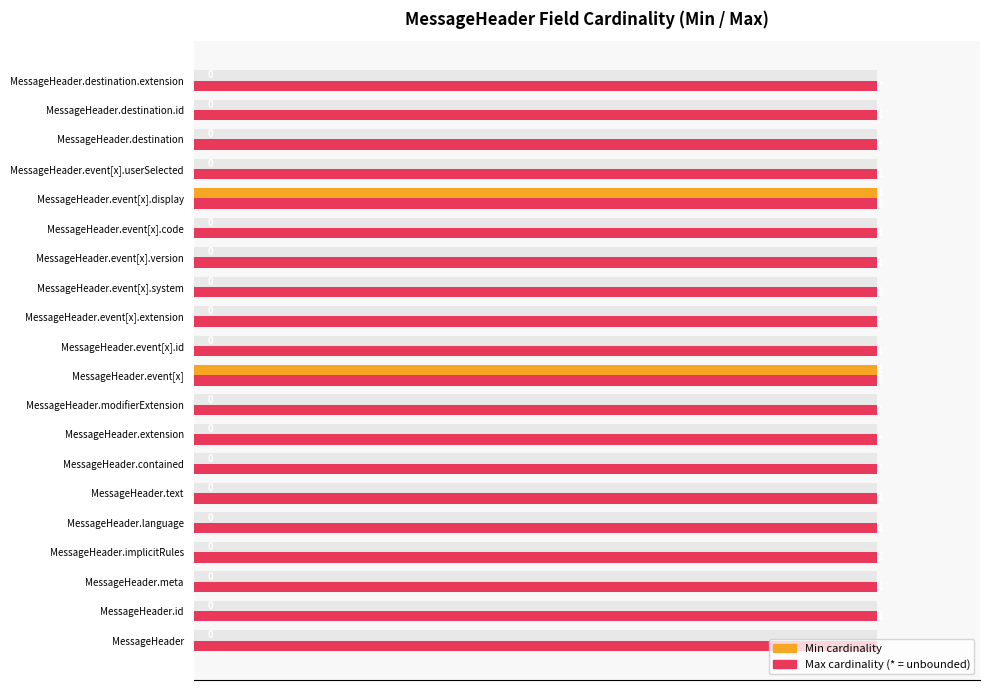

What is the sum of all Min cardinality values?

2.0